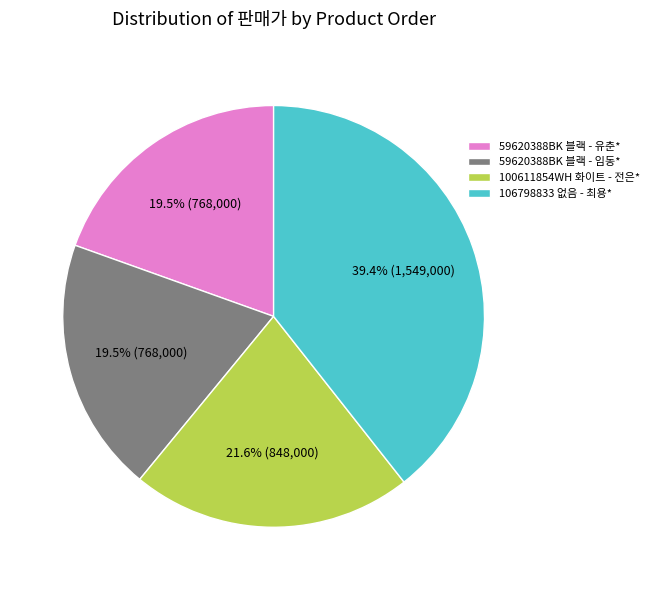

How much of the chart is everything except 59620388BK 블랙 - 유춘*?

80.5%